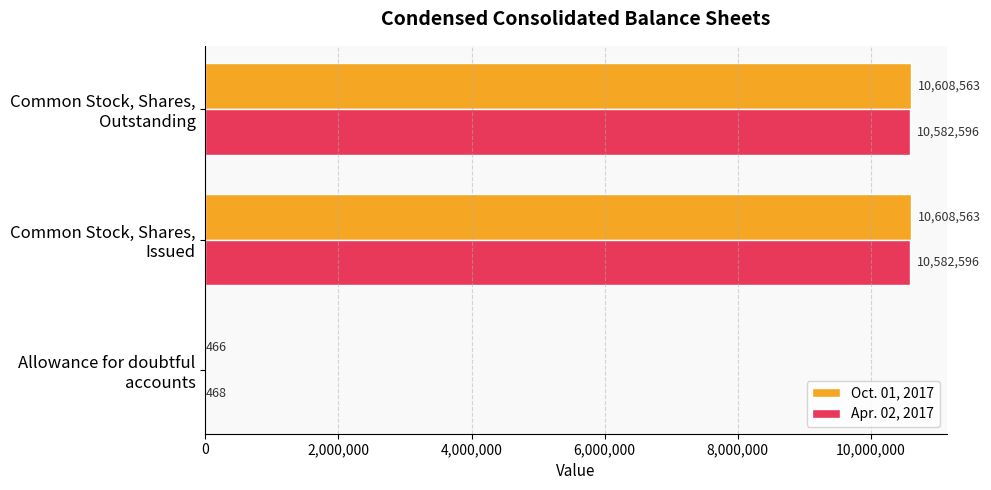

Which series has the largest total across all categories?

Oct. 01, 2017